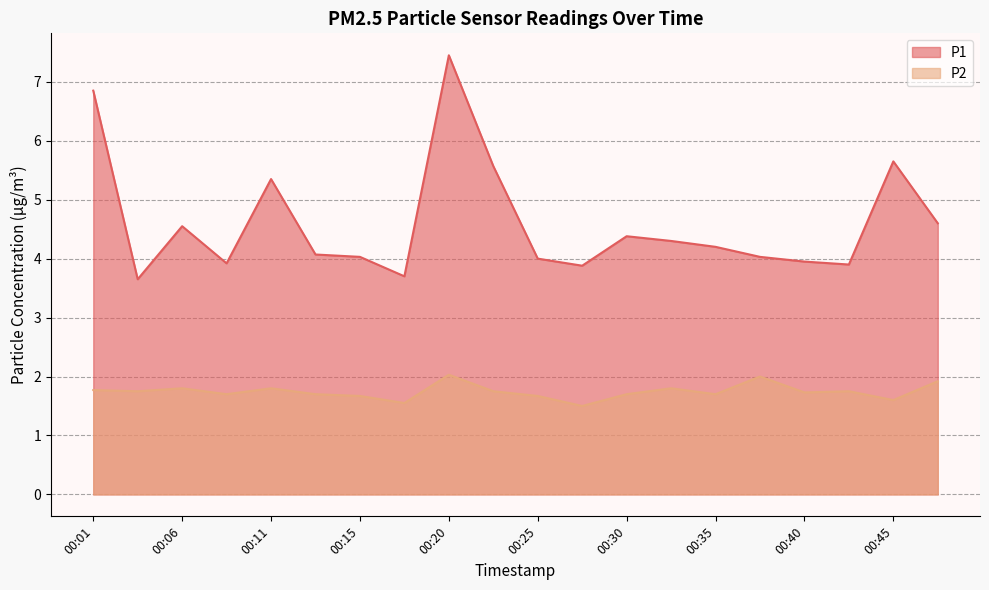

What is the average value of the P1 series?

4.6